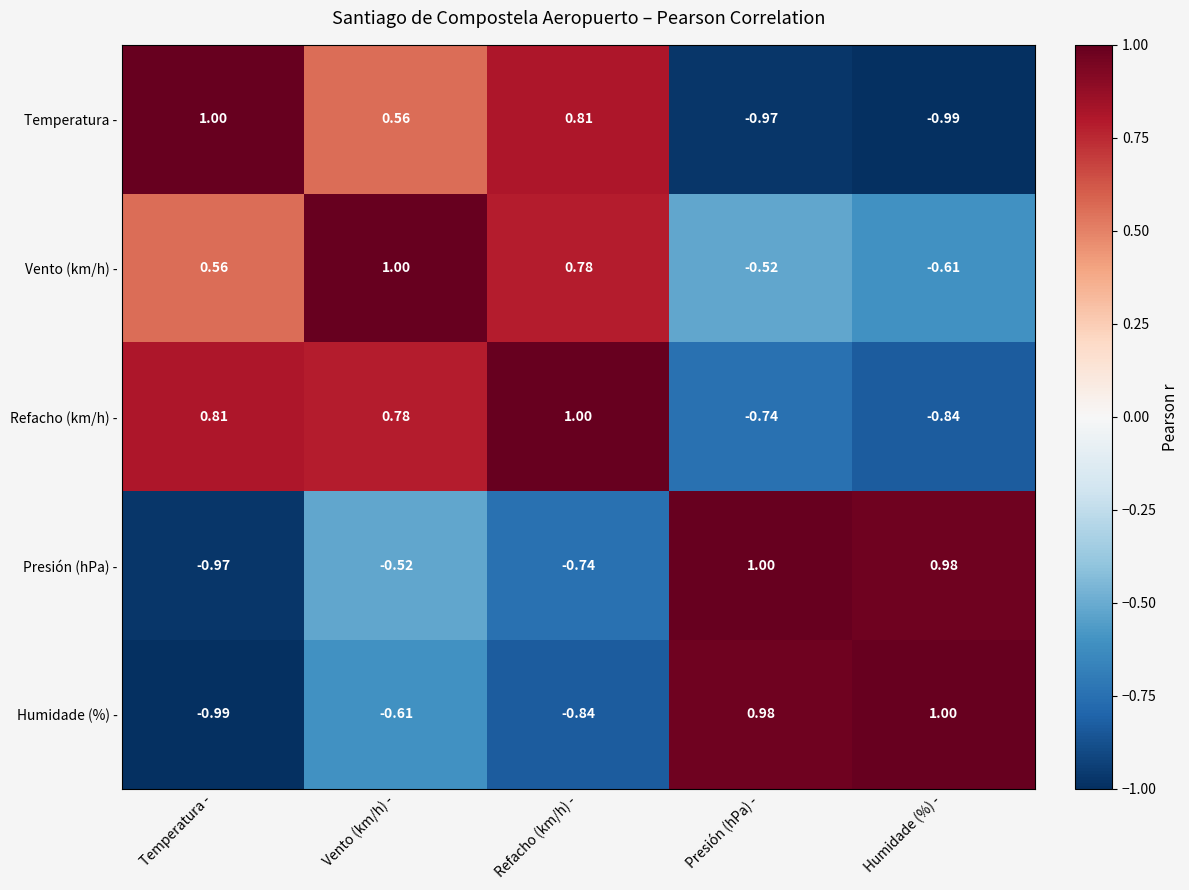

How many series are shown in this chart?

5